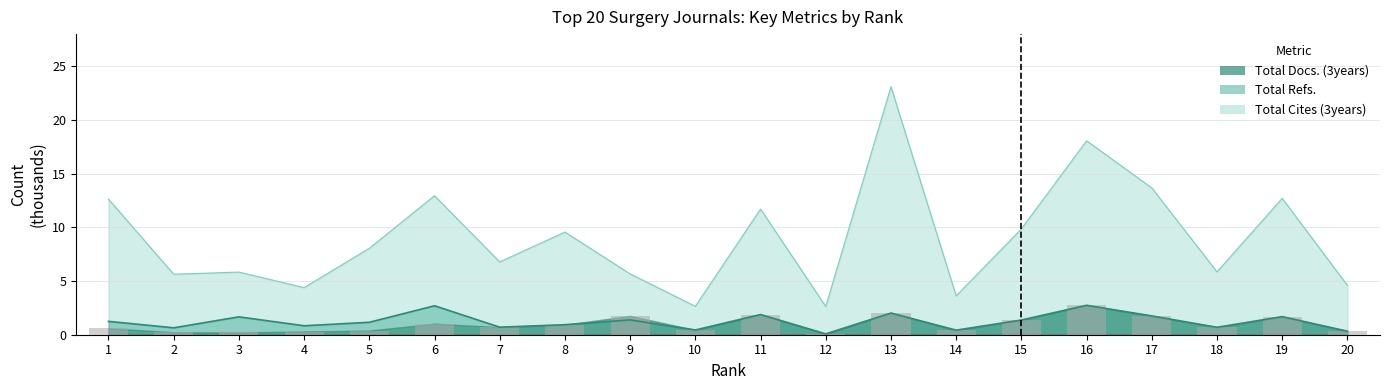

List the labels in order of Total Refs. value, smallest first.

12, 20, 14, 10, 2, 18, 7, 4, 8, 5, 1, 15, 9, 3, 19, 17, 11, 13, 6, 16